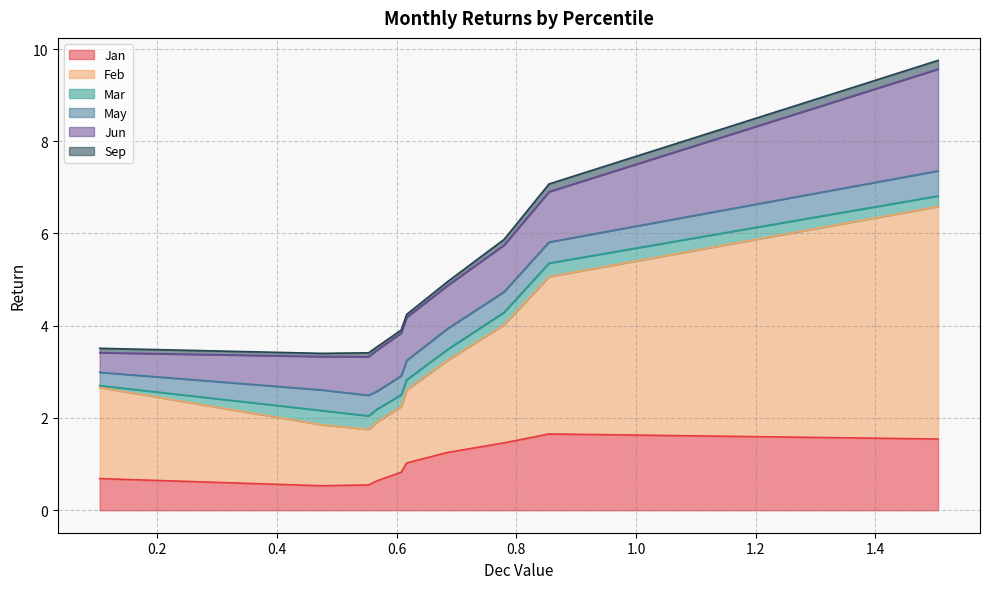

What is the average value of the Feb series?

2.2